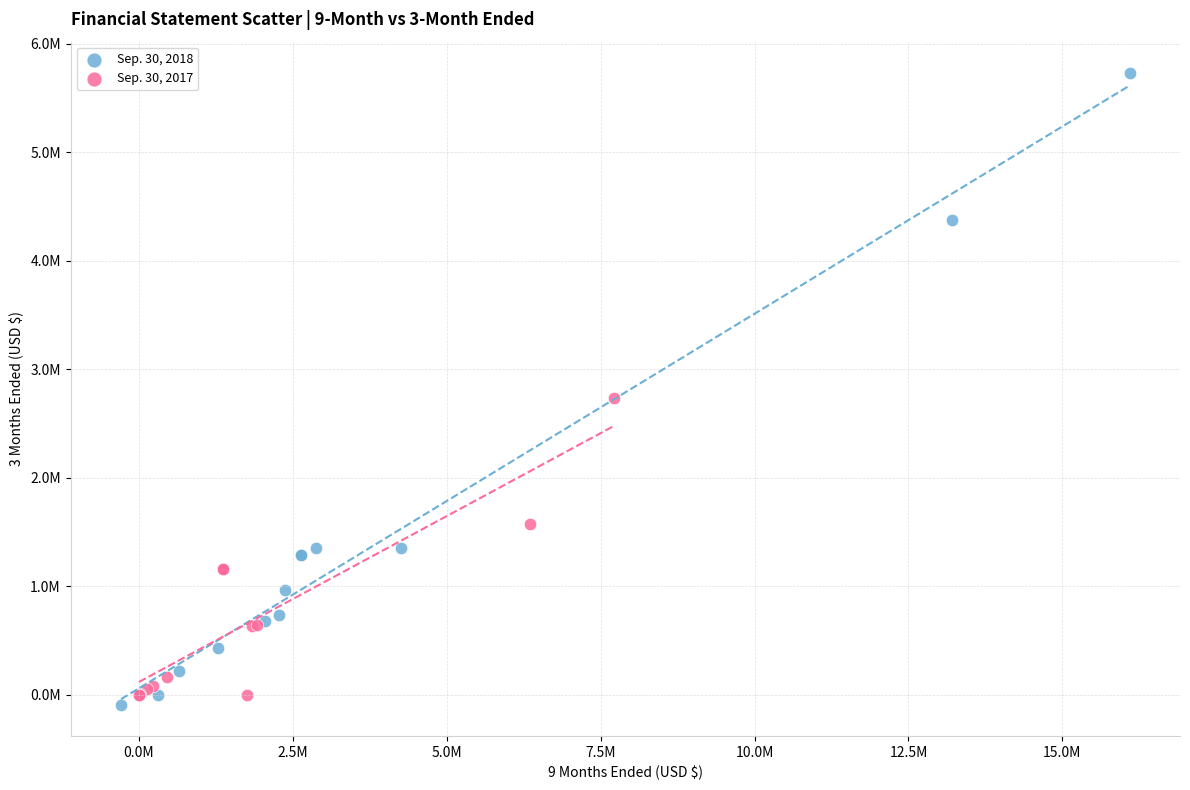

Which series has the largest Y range (max minus min)?

Sep. 30, 2018